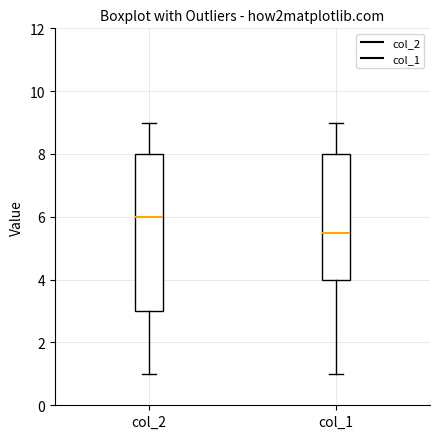

Which box has the highest median line?

col_2